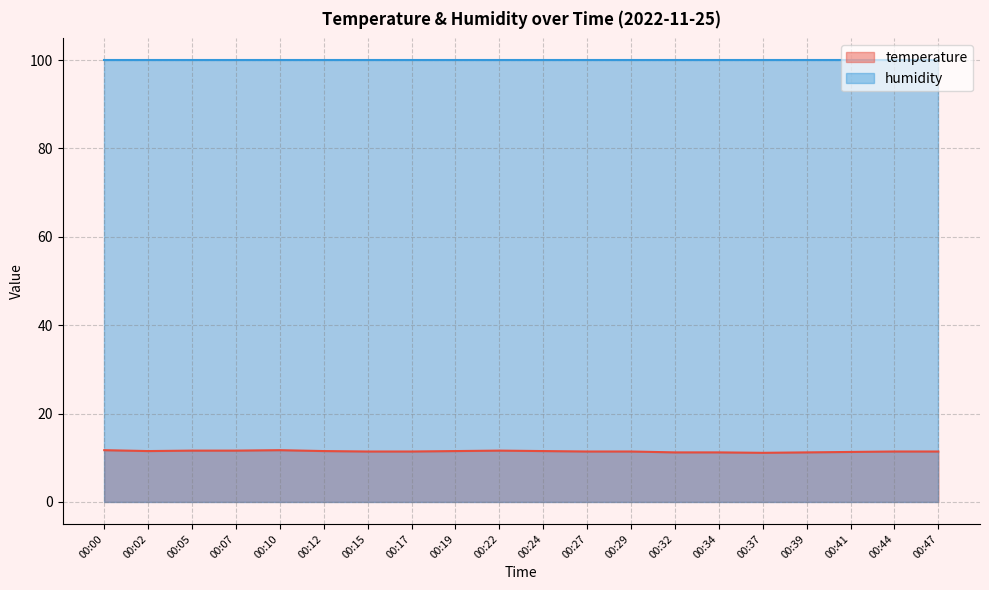

What is the sum of the values at 00:39 and 00:19?

22.7